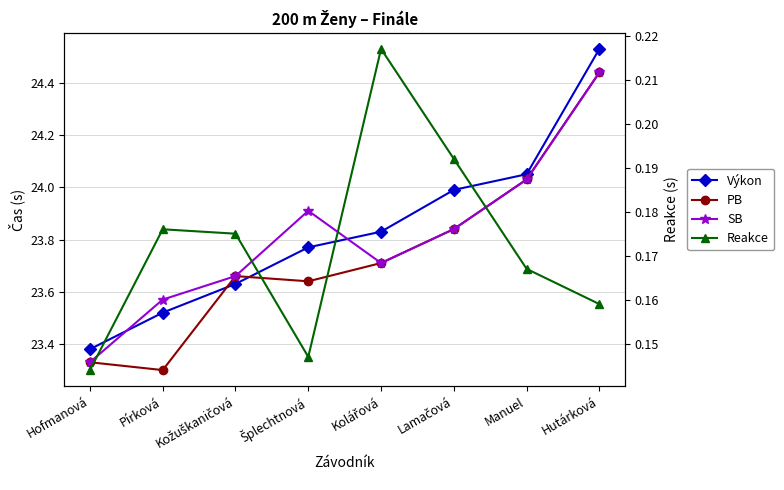

What are all the series names shown in the legend?

Výkon, PB, SB, Reakce